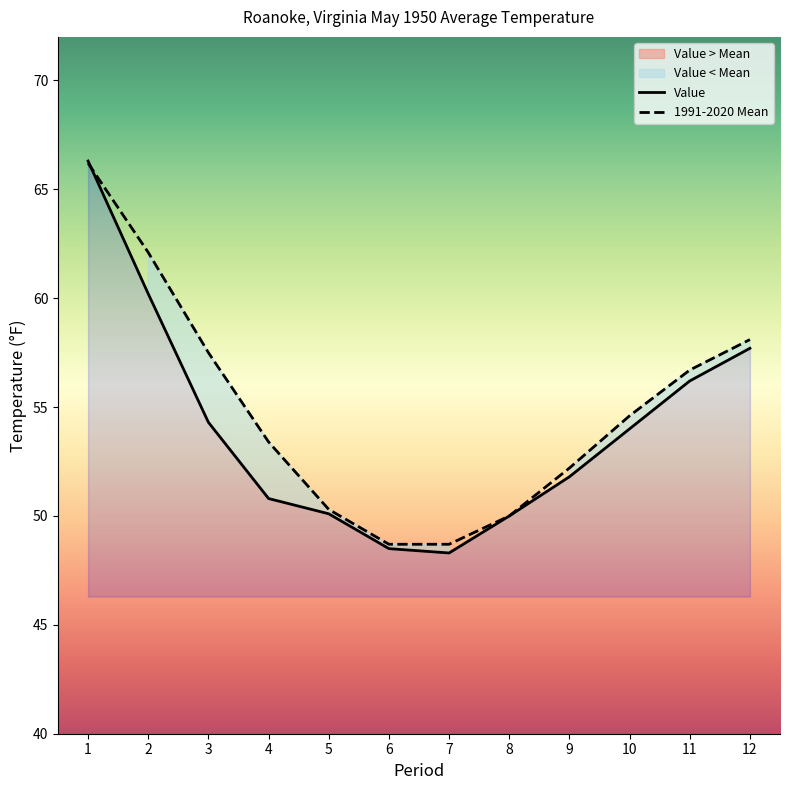

Reading right to left, extract all data points from this chart.

Value: 12=57.7	11=56.2	10=54.0	9=51.8	8=50.0	7=48.3	6=48.5	5=50.1	4=50.8	3=54.3	2=60.2	1=66.3
1991-2020 Mean: 12=58.1	11=56.7	10=54.6	9=52.2	8=50.0	7=48.7	6=48.7	5=50.3	4=53.4	3=57.5	2=62.1	1=66.2